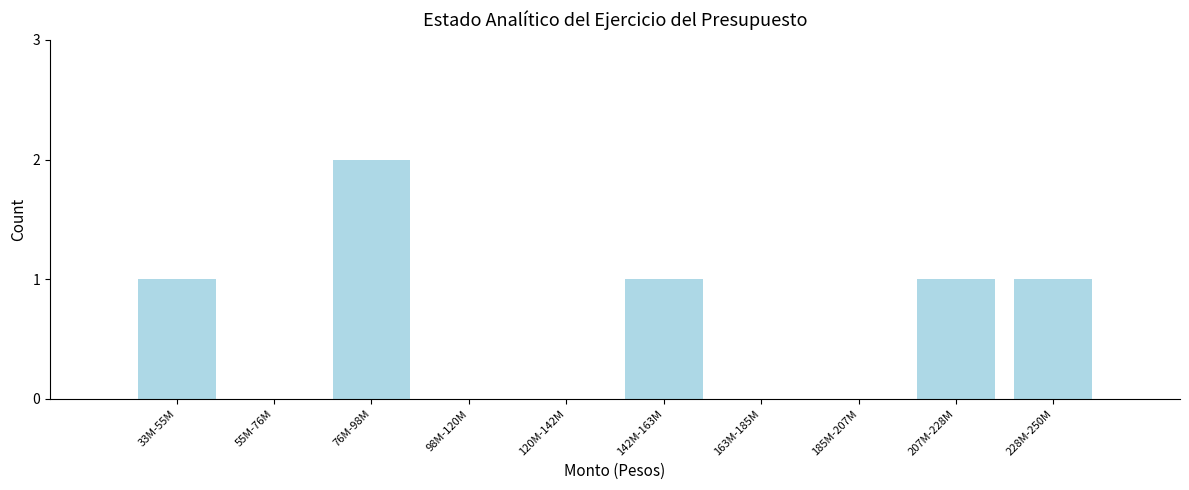

Reading left to right, what are all the values shown in this chart?

33M-55M=1	55M-76M=0	76M-98M=2	98M-120M=0	120M-142M=0	142M-163M=1	163M-185M=0	185M-207M=0	207M-228M=1	228M-250M=1